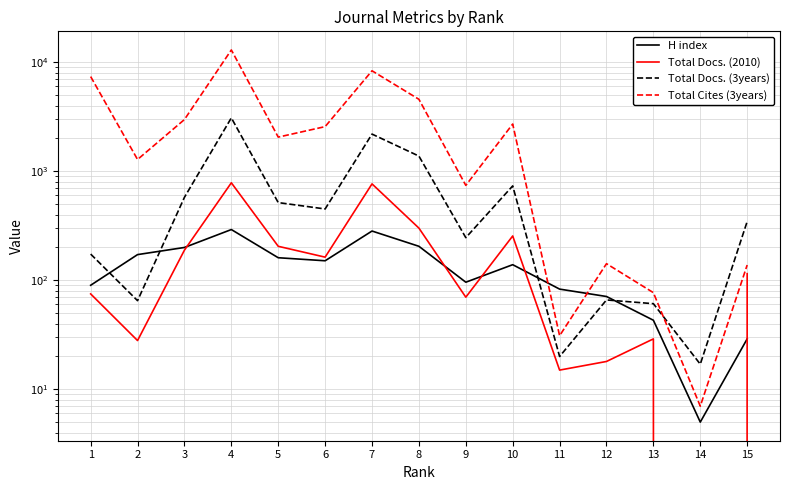

Does the chart display data point markers on the line(s)?

No